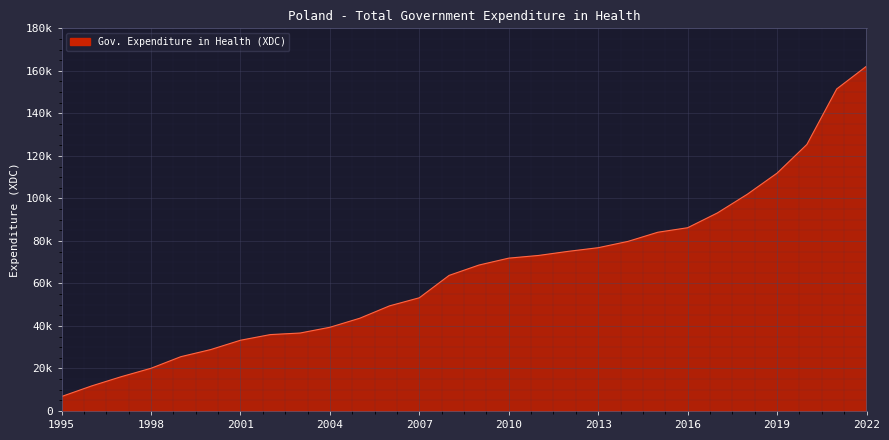

What is the smallest value displayed?

6811.0